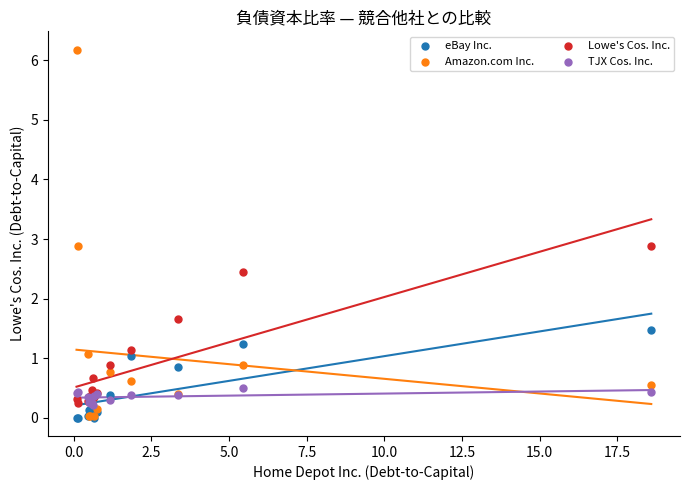

Which series contains the highest Y value?

Amazon.com Inc.